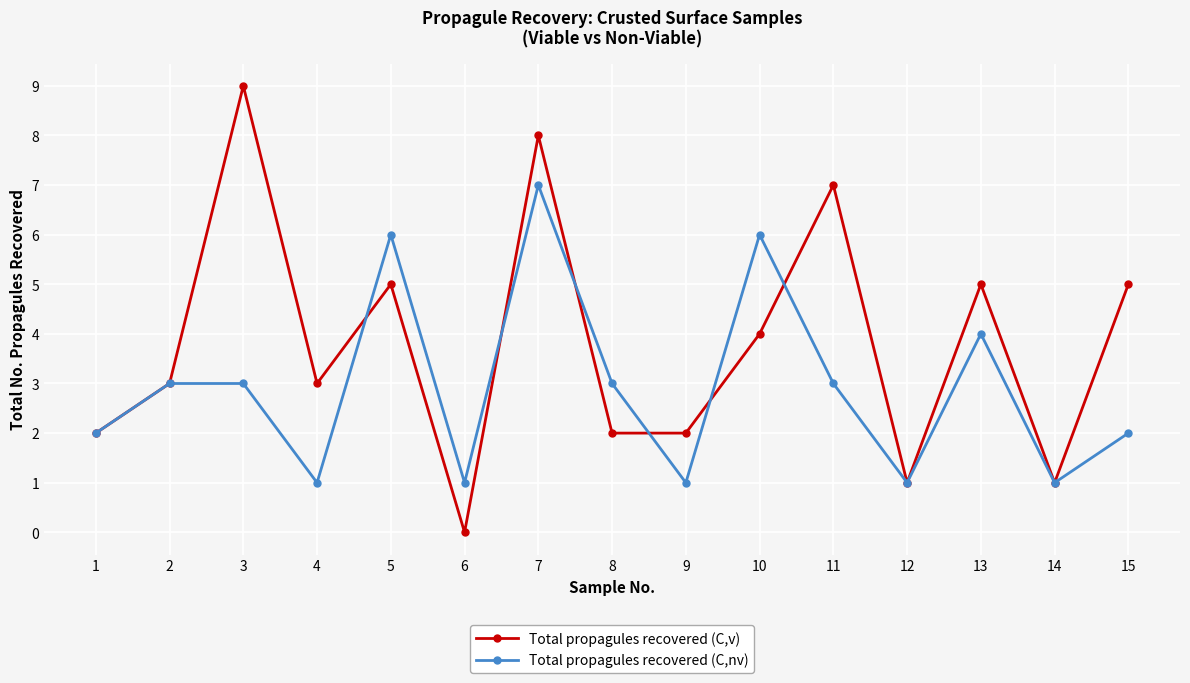

How many series are shown in this chart?

2